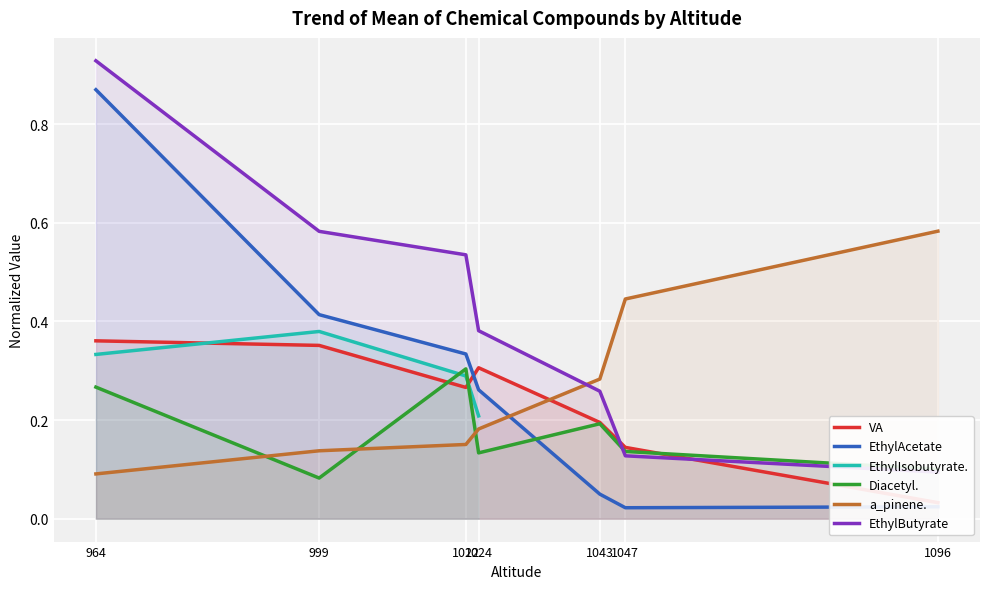

What are all the series names shown in the legend?

VA, EthylAcetate, EthylIsobutyrate., Diacetyl., a_pinene., EthylButyrate